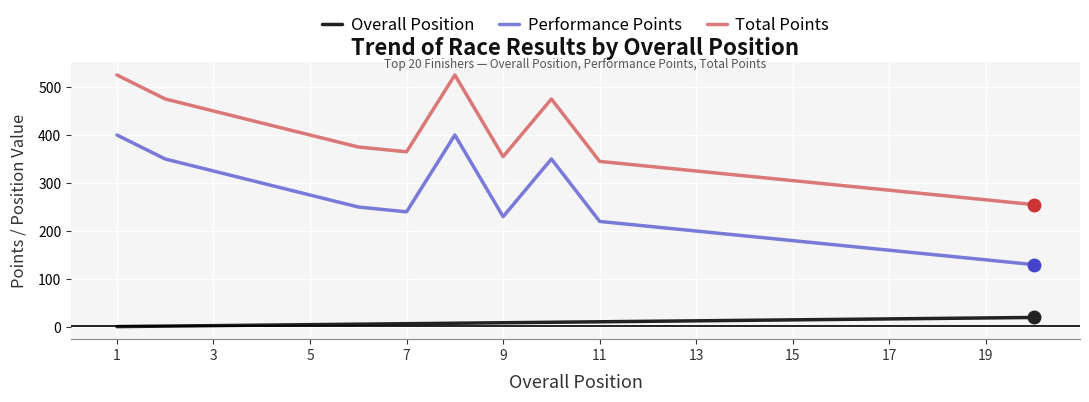

What is the highest value of the Performance Points series?

400